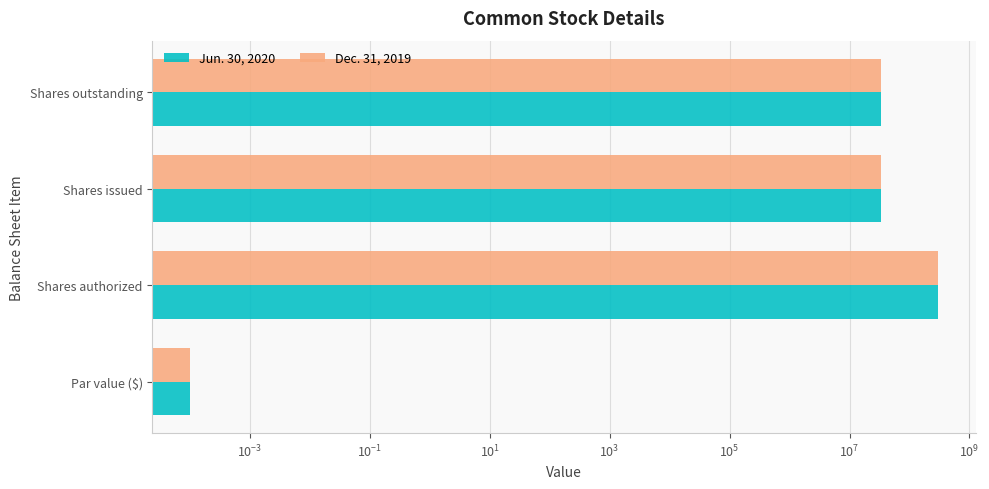

Reading left to right, list all the values displayed in this chart.

Jun. 30, 2020: 0.0	300000000.0	33212544.0	33212544.0
Dec. 31, 2019: 0.0	300000000.0	32861842.0	32861842.0